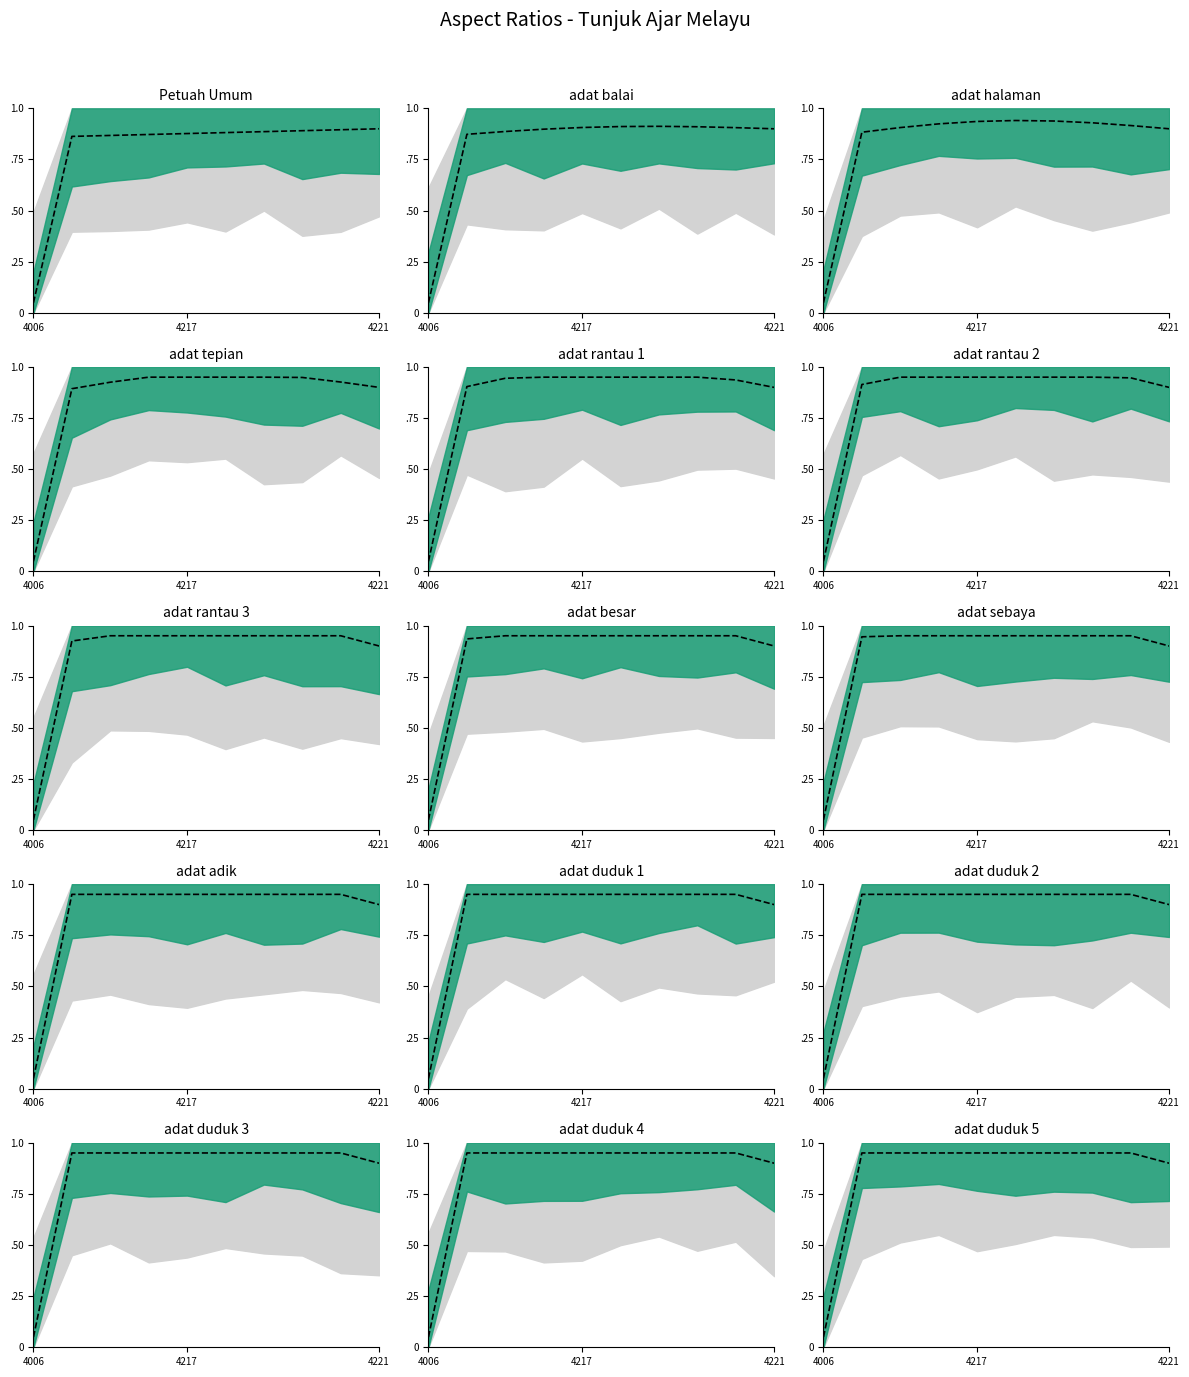

How many lines are shown in the chart?

1